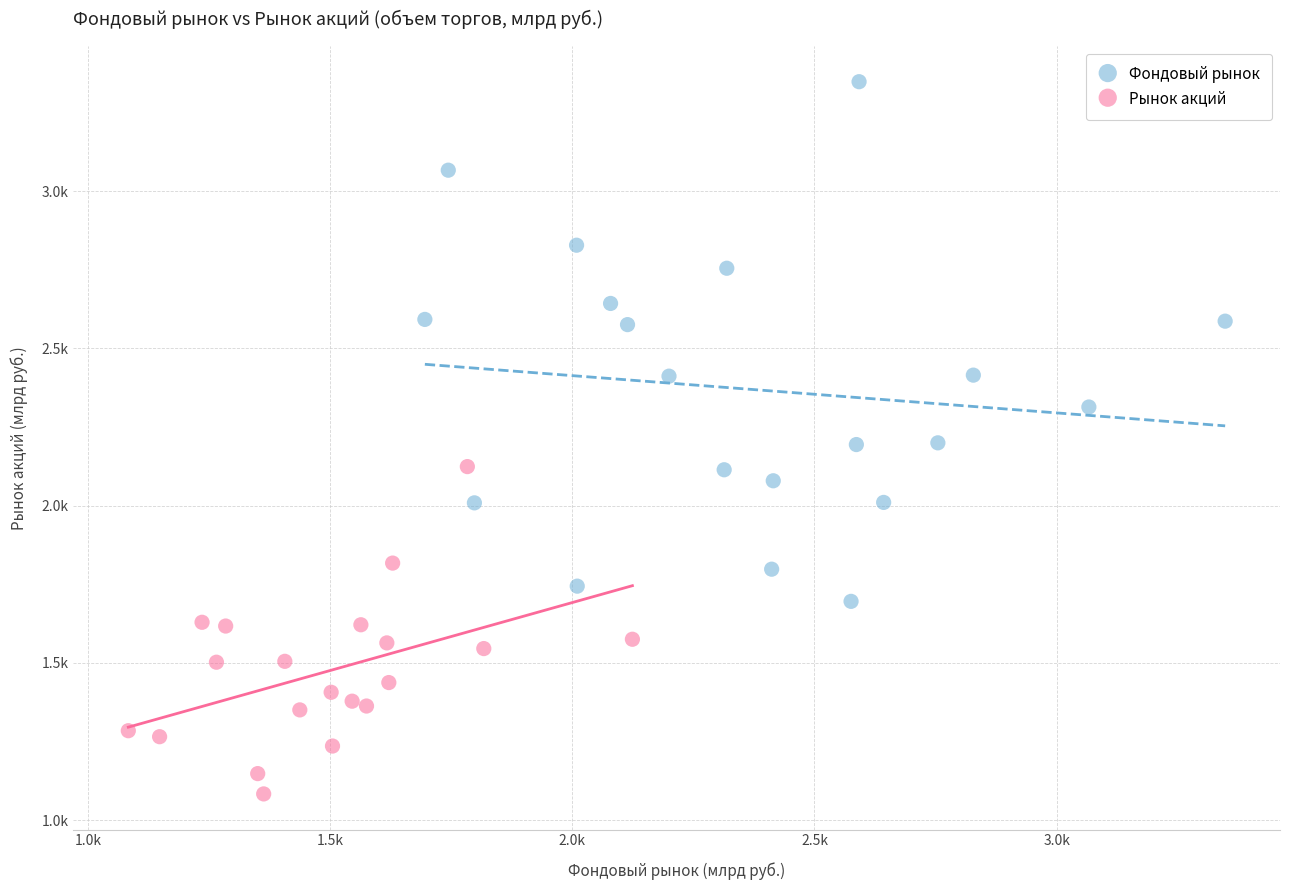

What are all the series names shown in the legend?

Фондовый рынок, Рынок акций